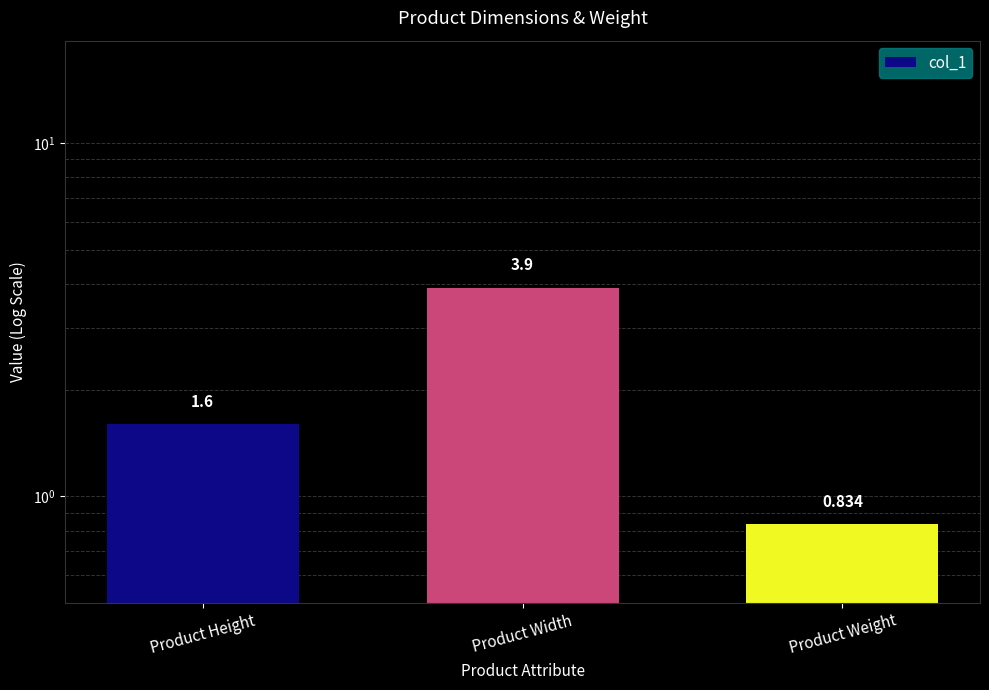

What is the ratio of the value at Product Height to the value at Product Width?

0.4